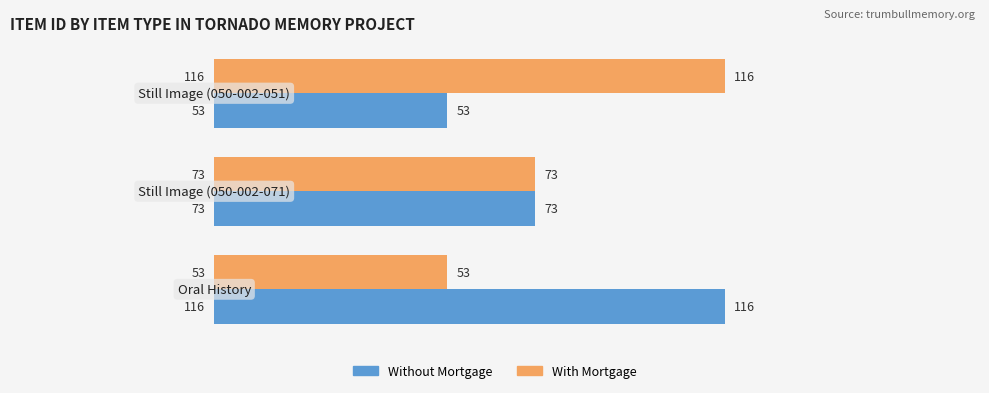

Count the With Mortgage values in the range 53 to 116.

3